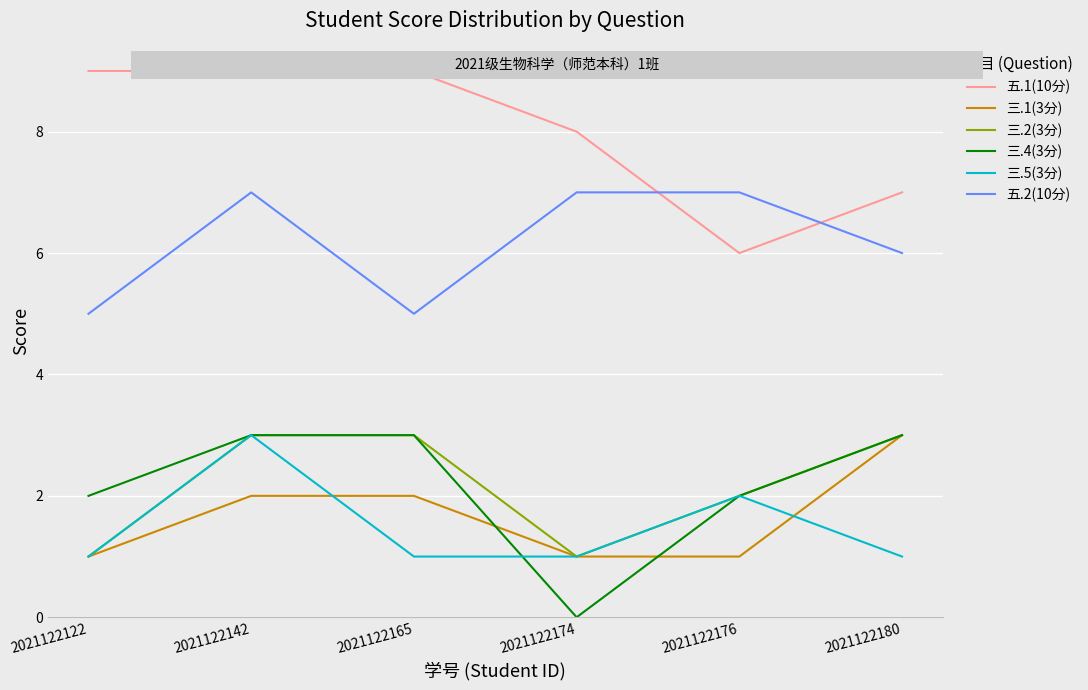

What is the difference between the highest and lowest values at 2021122122?

8